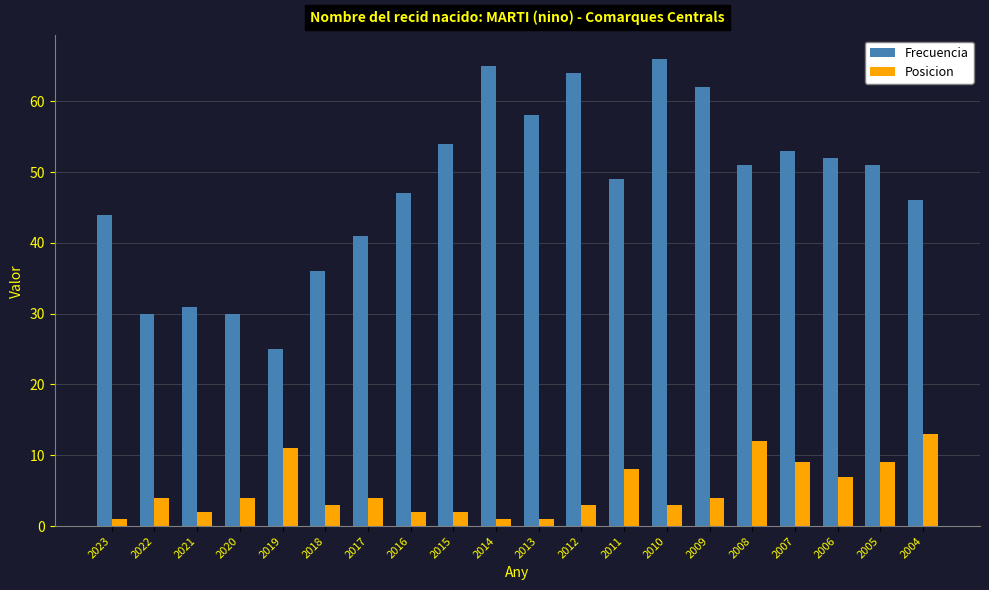

At which label is Posicion closest to 7?

2006